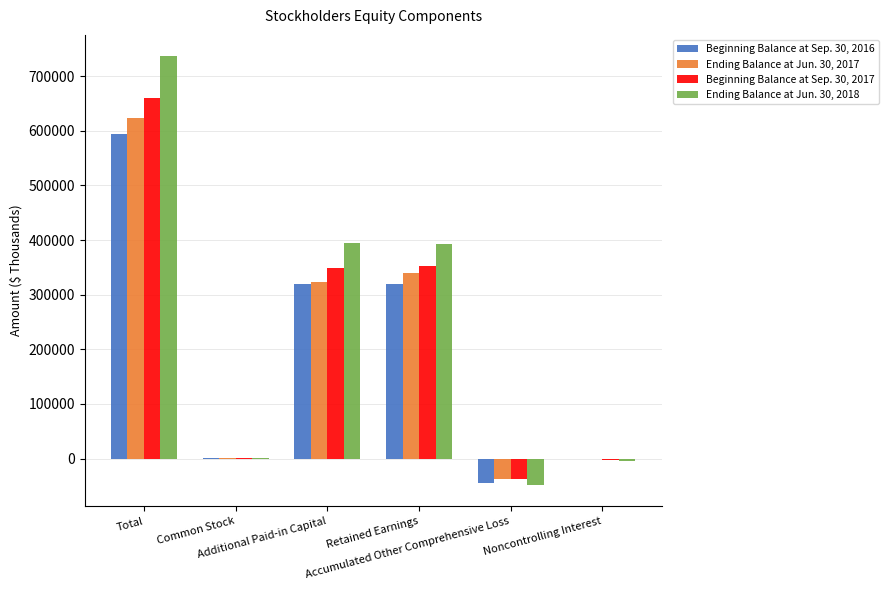

True or false: Ending Balance at Jun. 30, 2017 has a value of 809 at Common Stock.

False